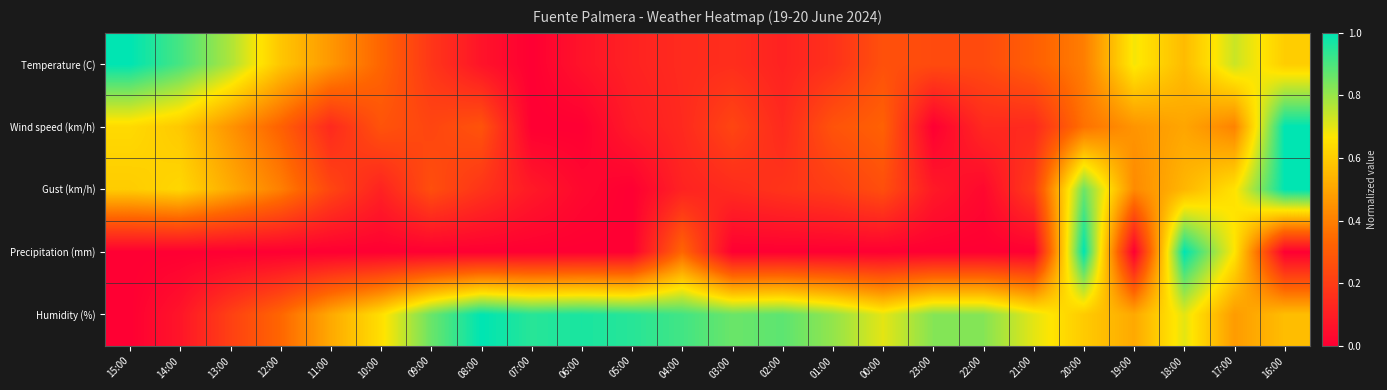

What is the spread (max minus min) of values at 04:00?

0.8